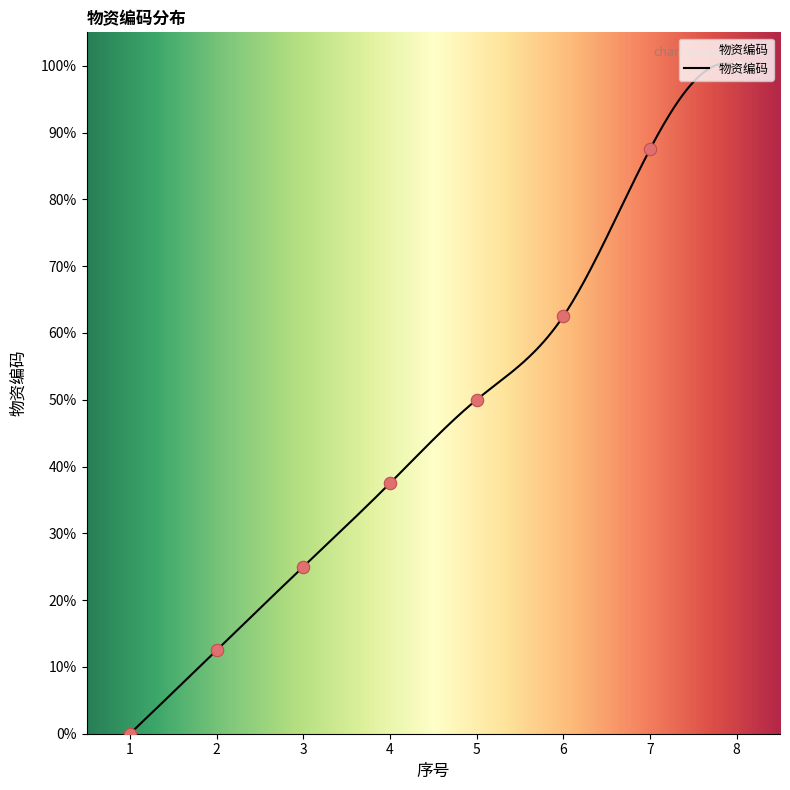

Between 3 and 5, which is larger?

5